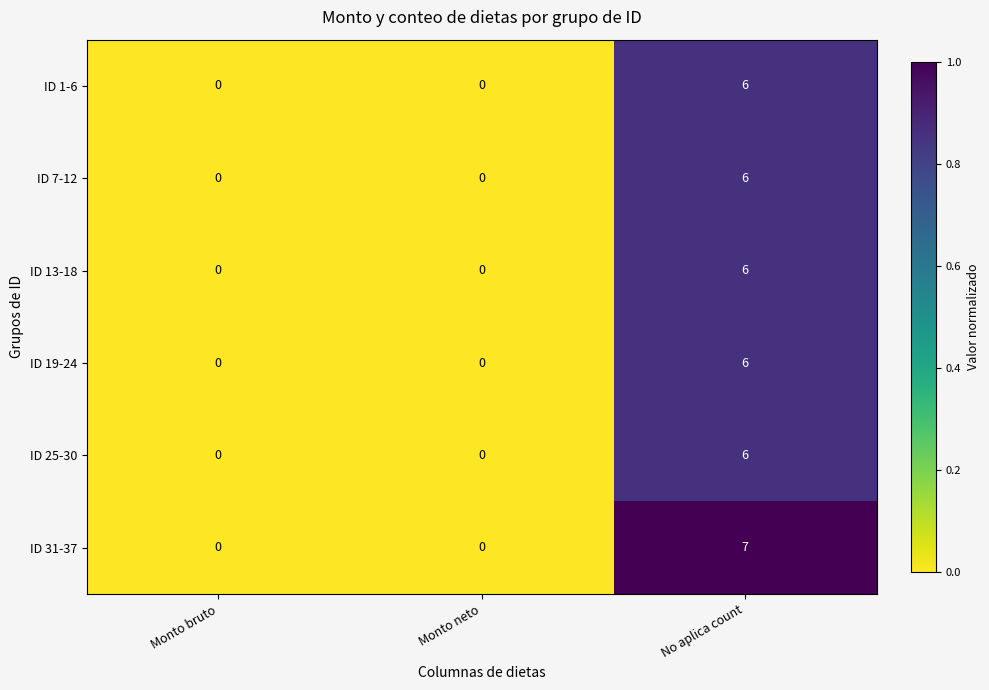

Which series has the widest spread of values?

ID 31-37